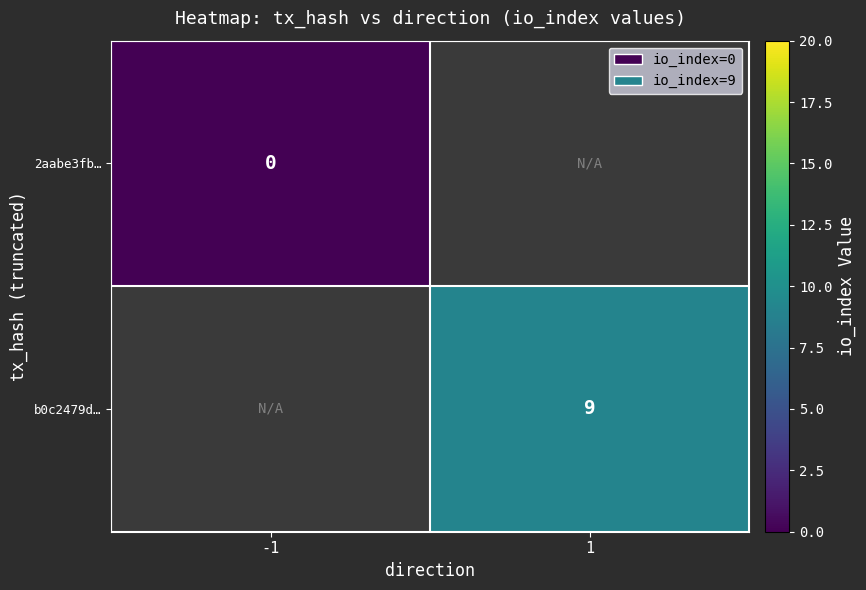

True or false: b0c2479d… has a value of 9 at 1.

True